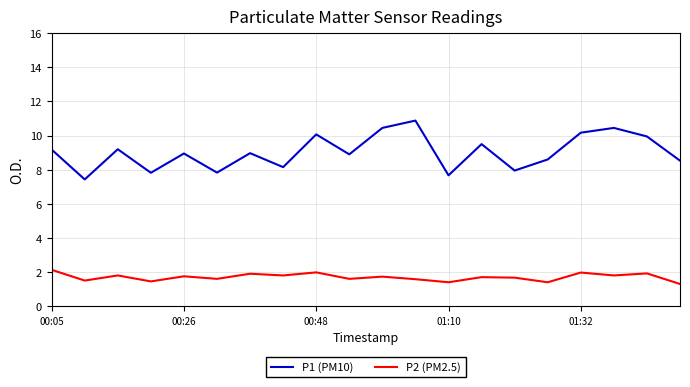

True or false: P2 (PM2.5) has more than 0 points higher than both neighbors.

True